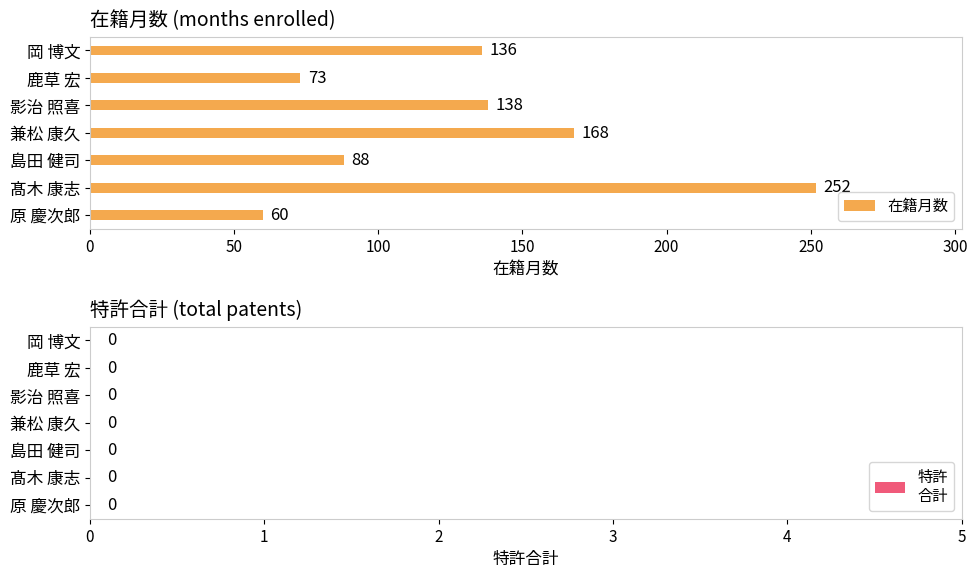

At which label is the value closest to 156?

兼松 康久